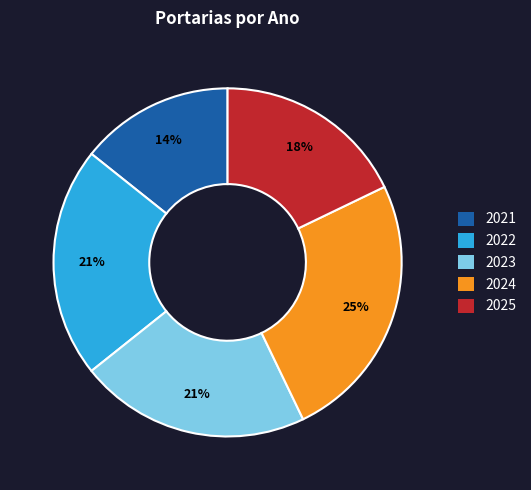

The 2021 slice represents 14% of the pie. True or false?

True